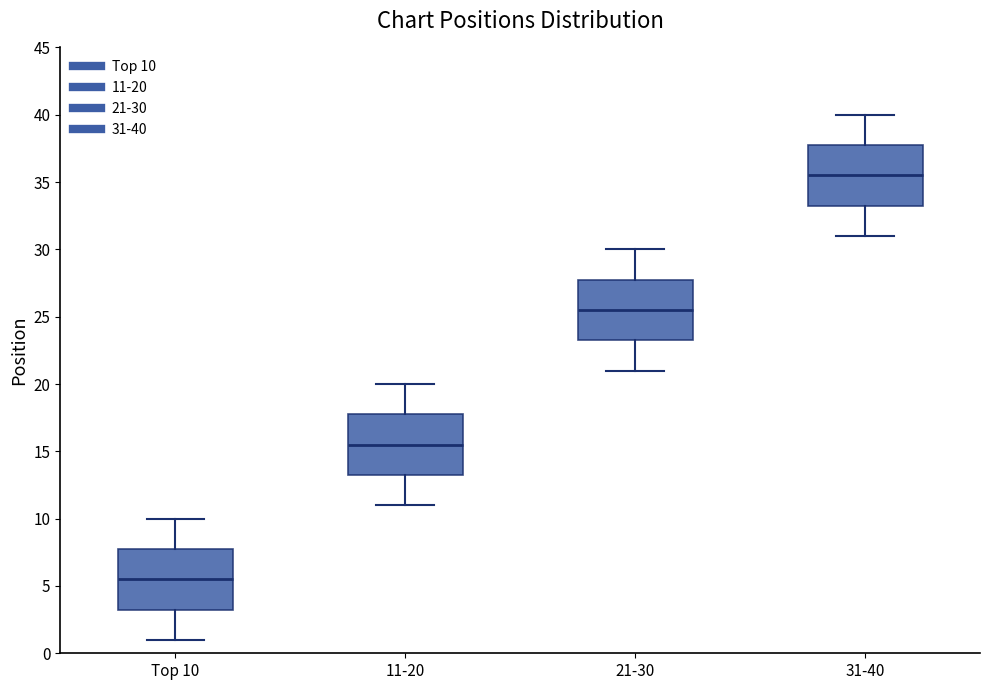

Reading left to right, read every box against the y-axis: the position of its median line, the range the box covers, and the ends of its whiskers. The values are not printed on the chart, so give them approximately, as read against the axis.

Top 10: median 5.5, box 3.5 to 8.0, whiskers 1.0 to 10.0
11-20: median 15.5, box 13.5 to 18.0, whiskers 11.0 to 20.0
21-30: median 25.5, box 23.5 to 28.0, whiskers 21.0 to 30.0
31-40: median 35.5, box 33.5 to 38.0, whiskers 31.0 to 40.0